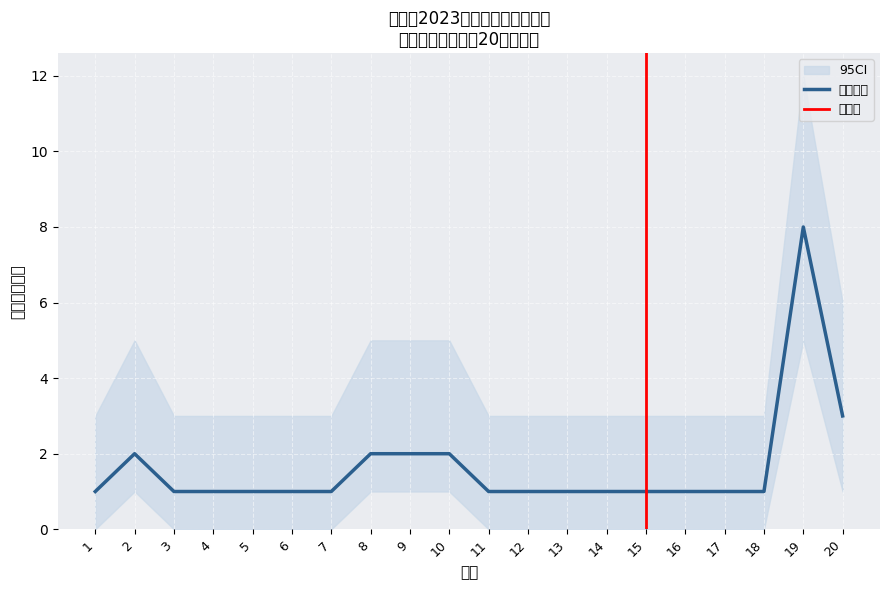

What is the greatest value displayed?

8